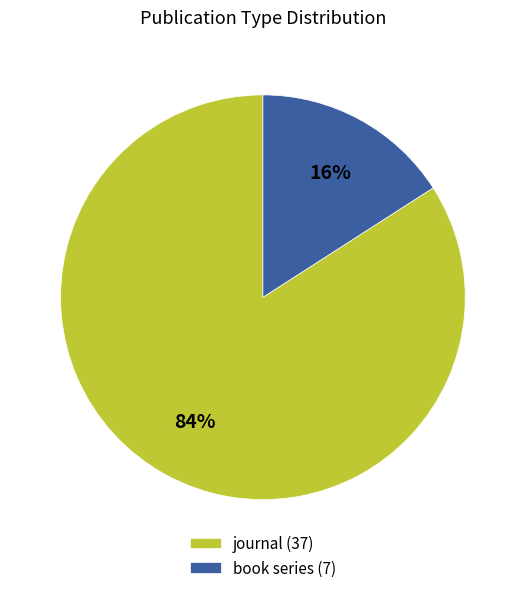

To the nearest percent, what is the average slice percentage?

50%